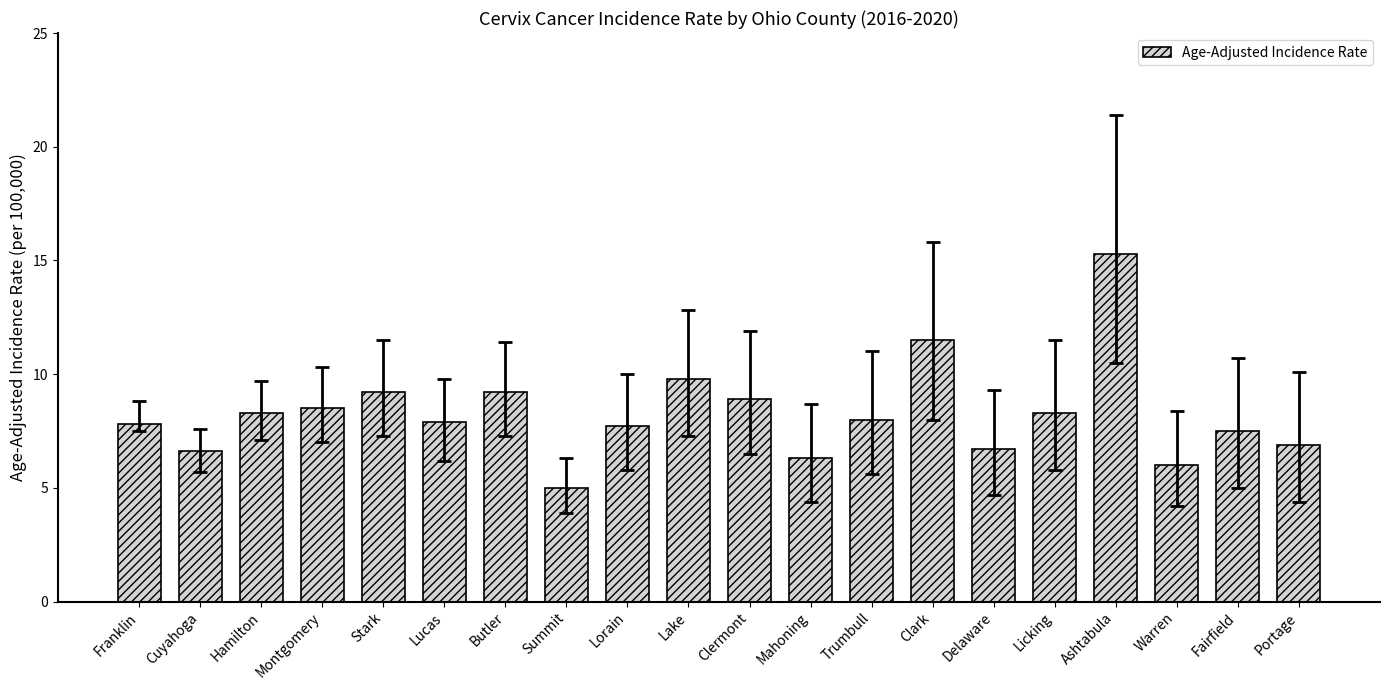

Count the number of data series in this chart.

1